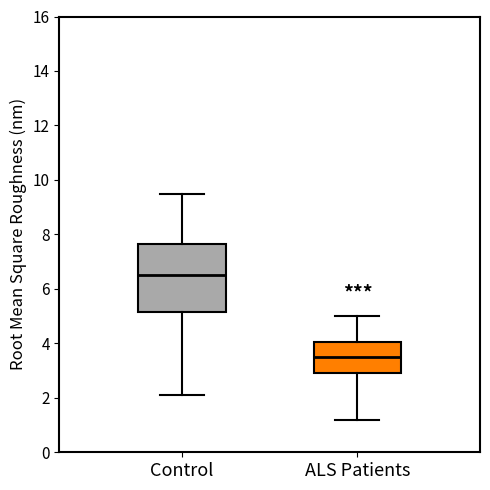

Which box has the highest median line?

Control